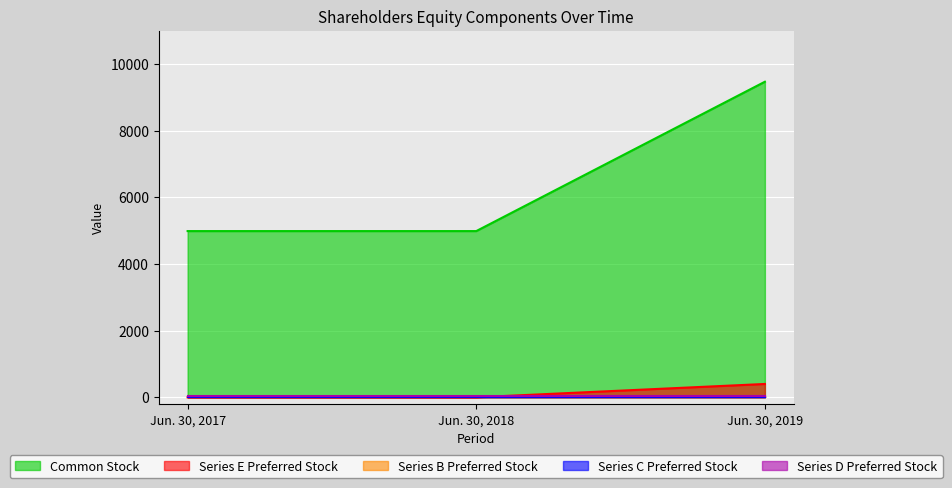

Which series has the widest spread of values?

Common Stock